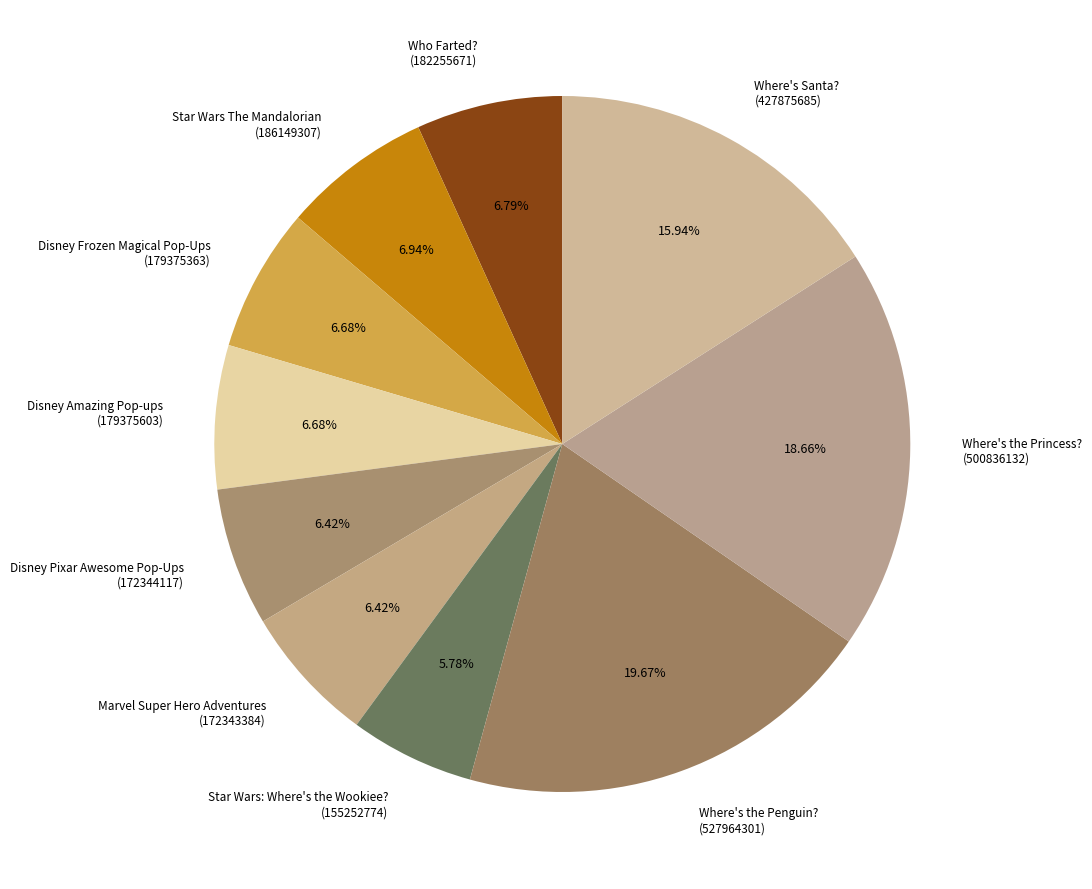

Approximately how many times larger is the value at Star Wars: Where's the Wookiee? (155252774) compared to Disney Amazing Pop-ups (179375603)?

0.9